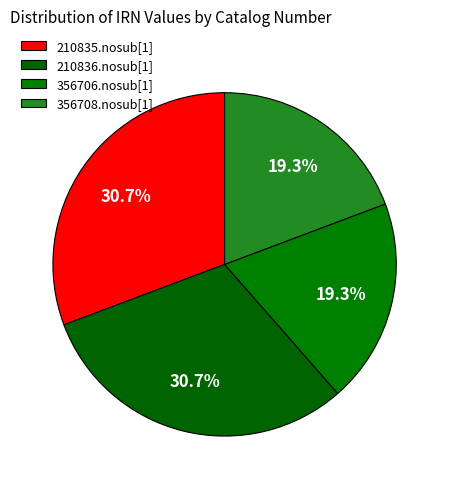

To the nearest percent, what is the average slice percentage?

25%